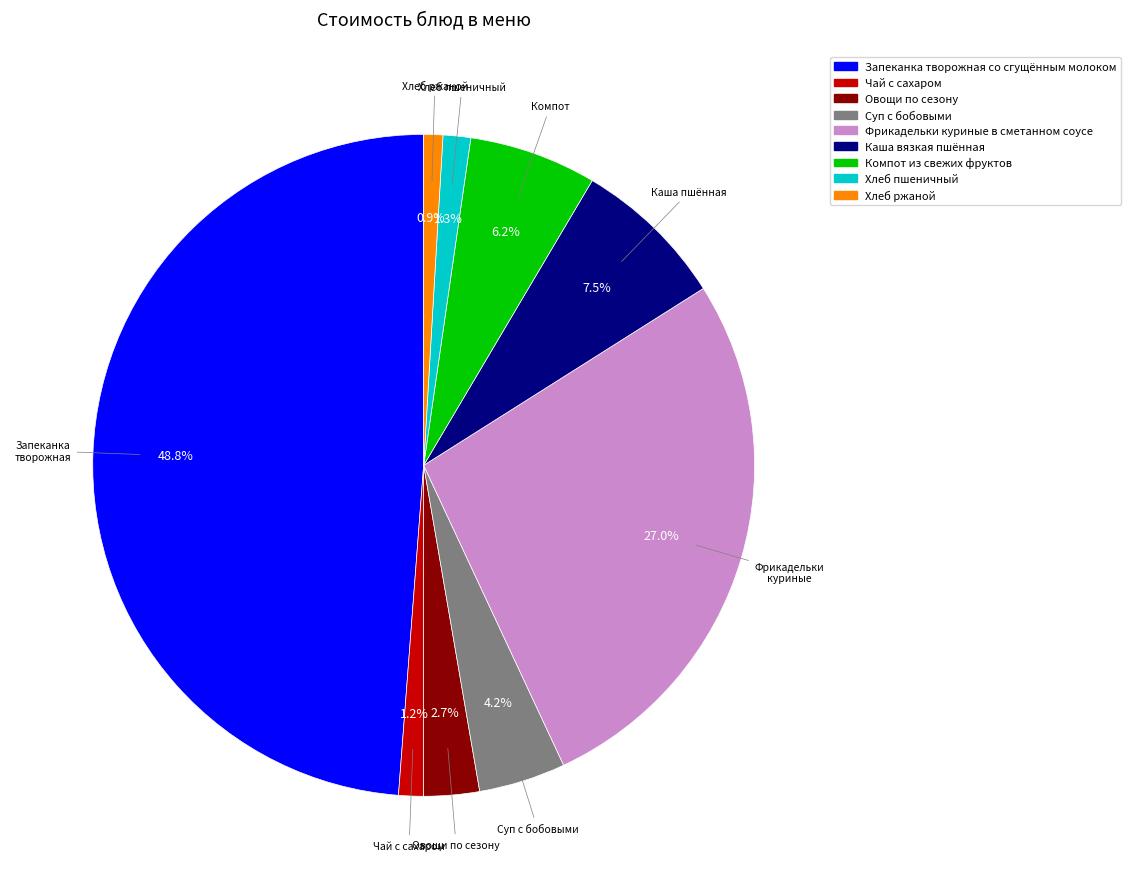

Which slice is the largest?

Запеканка творожная со сгущённым молоком